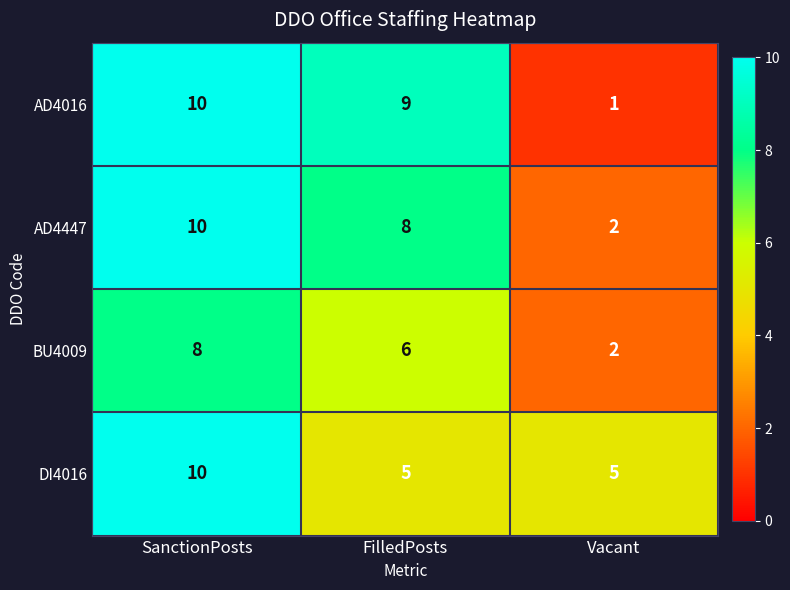

Which category has the highest value in the AD4016 series?

SanctionPosts